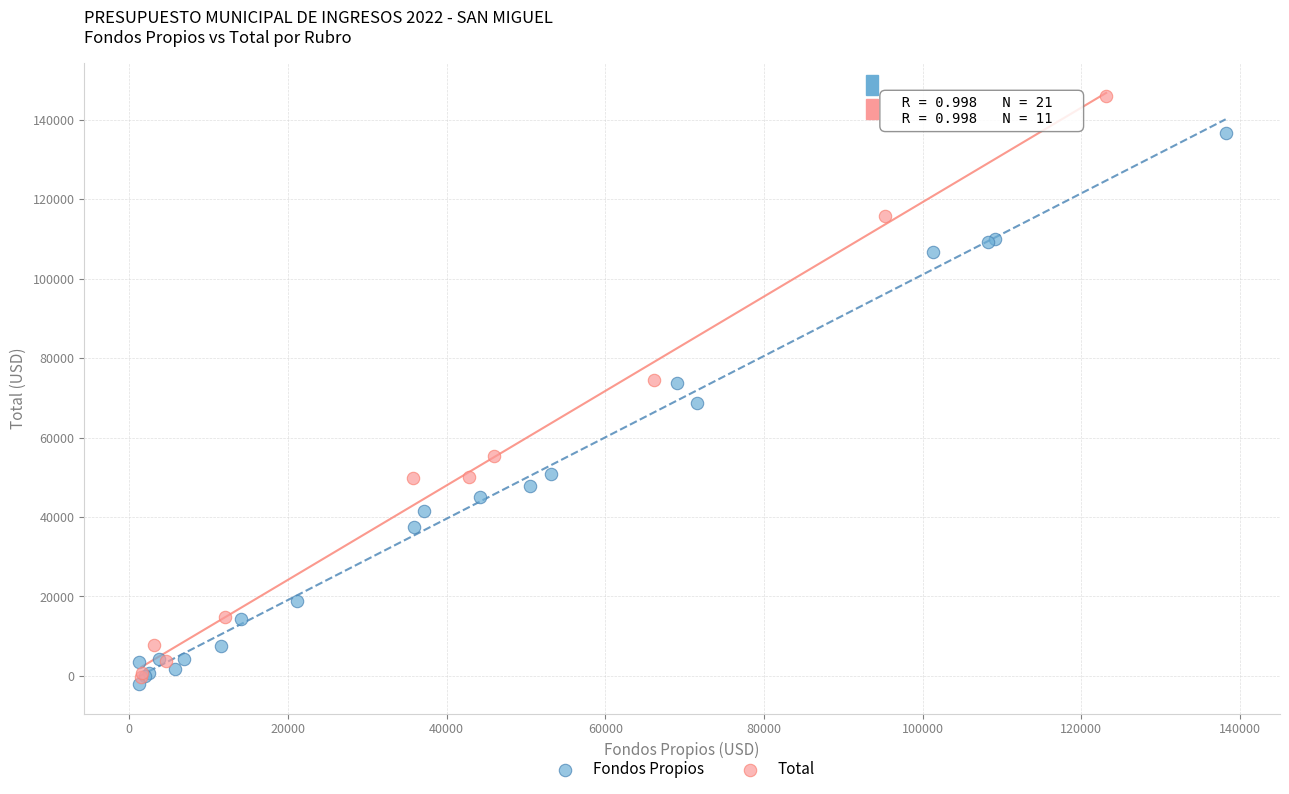

Which series has the widest spread of Y values?

Total